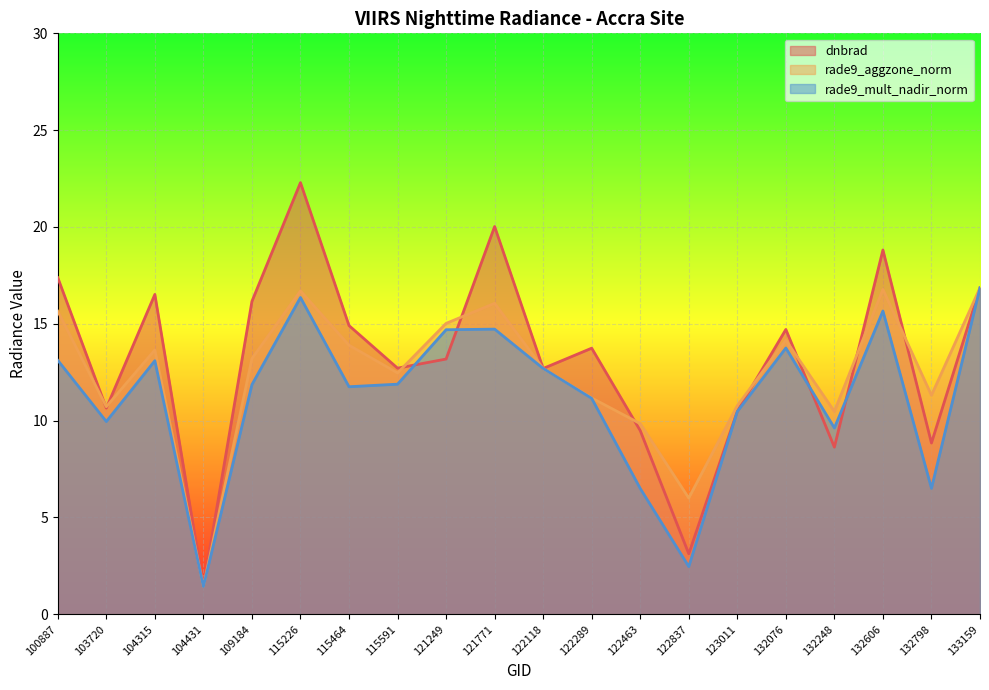

The dnbrad series shows 29.4 at 133159. True or false?

False